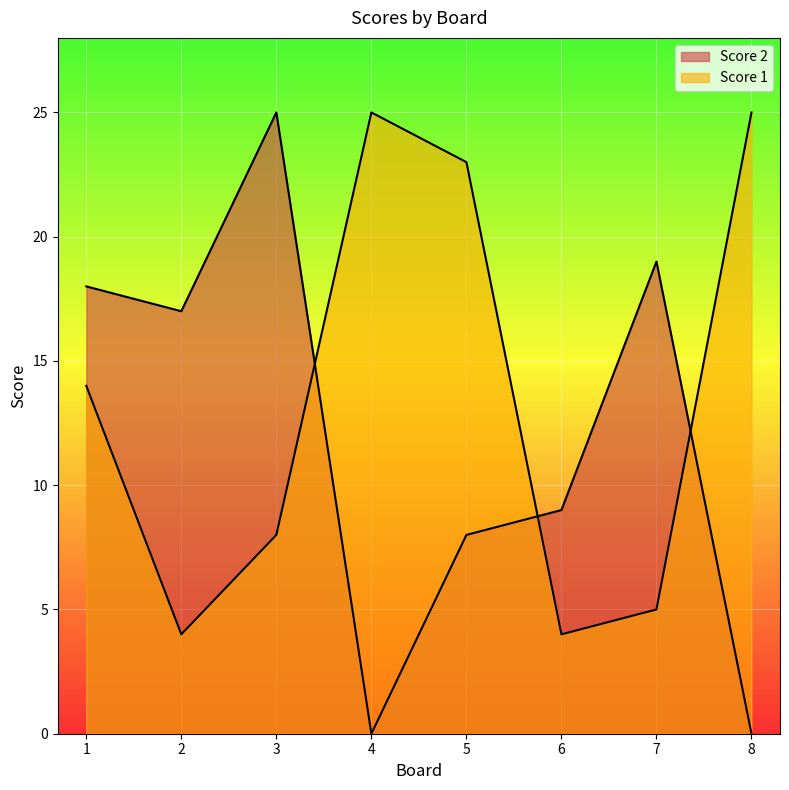

How many data points in Score 2 are less than 17?

4